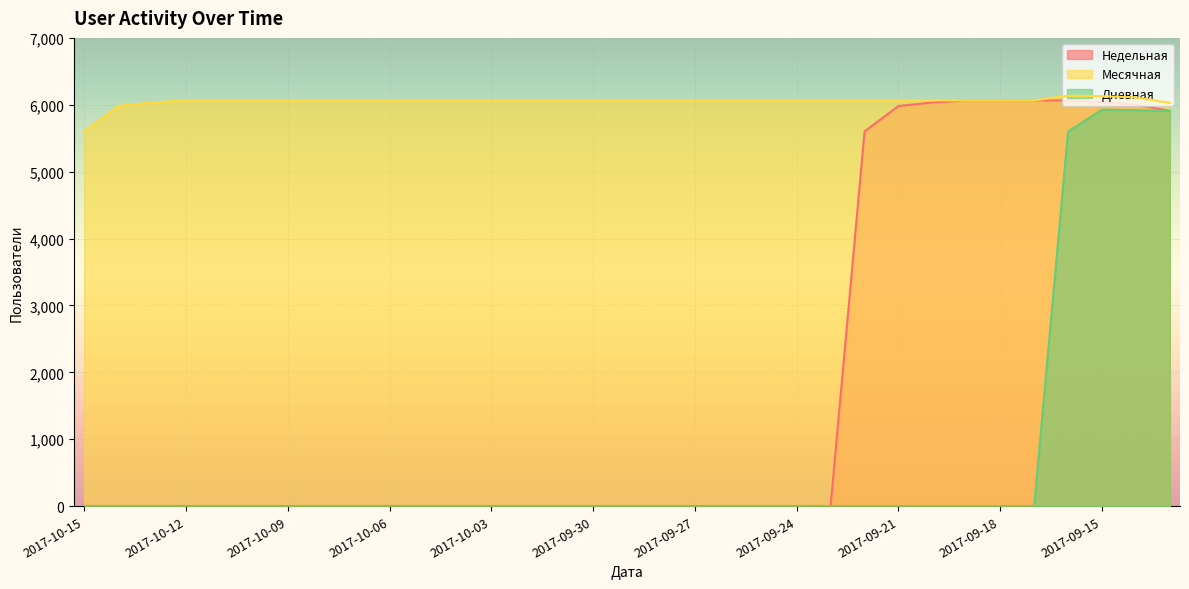

What is the sum of all Месячная values?

199736